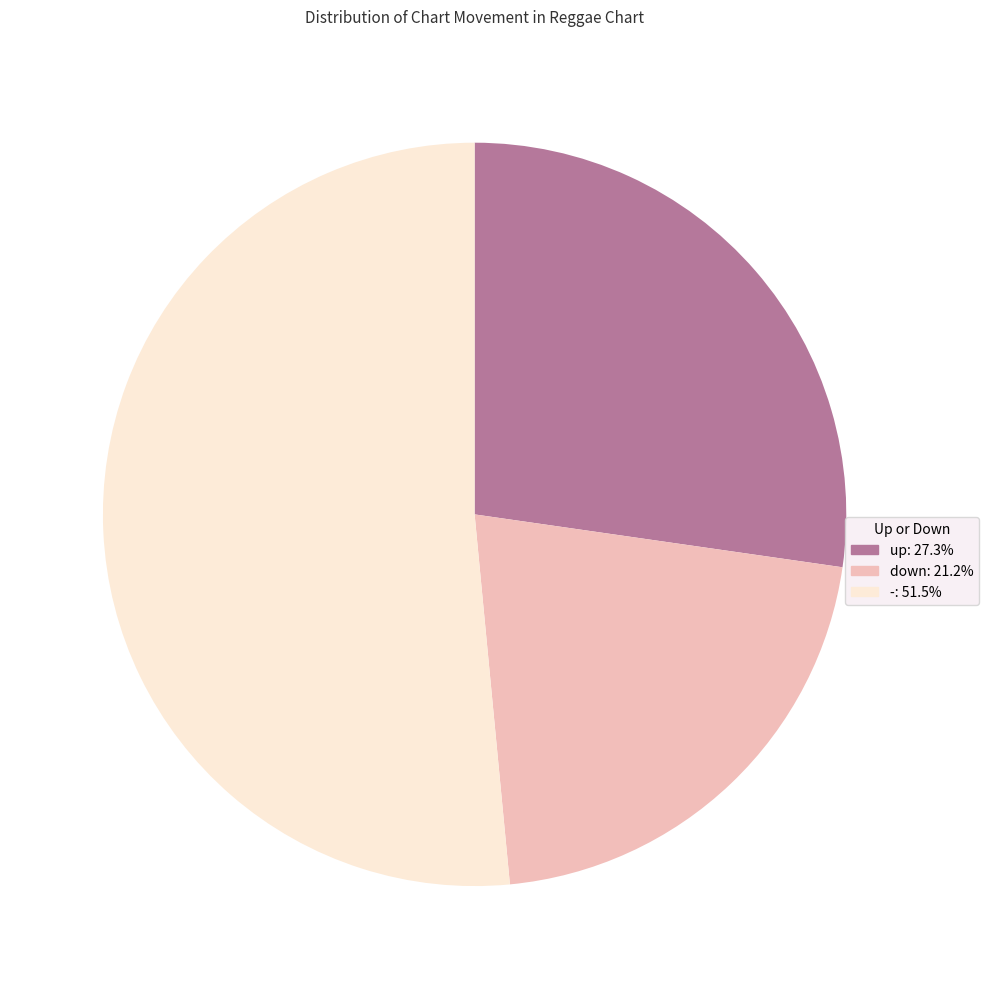

Do down and up together represent more than half of the pie?

No